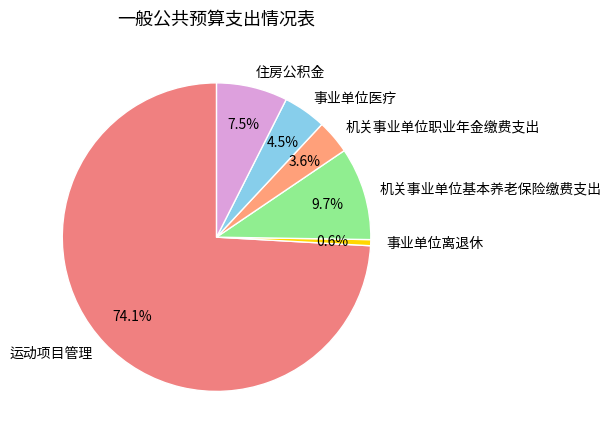

Count the number of slices in the pie.

6